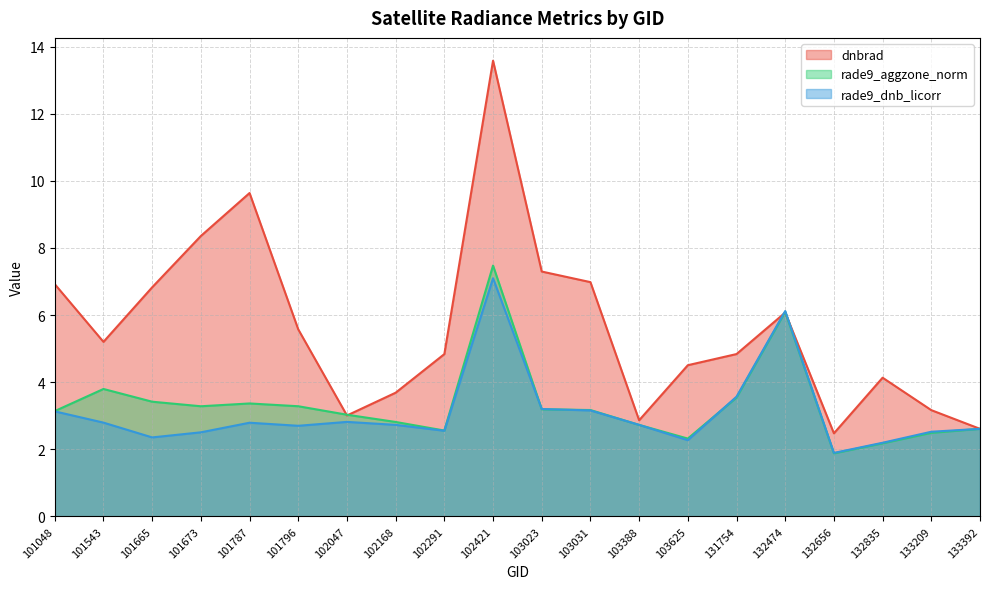

Count the number of categories in the chart.

20